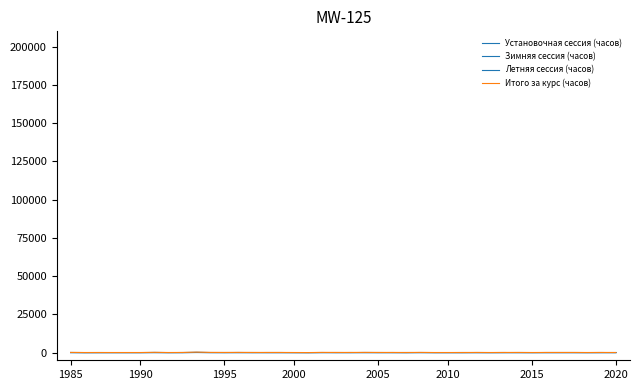

Which label corresponds to the smallest value in the chart?

1990